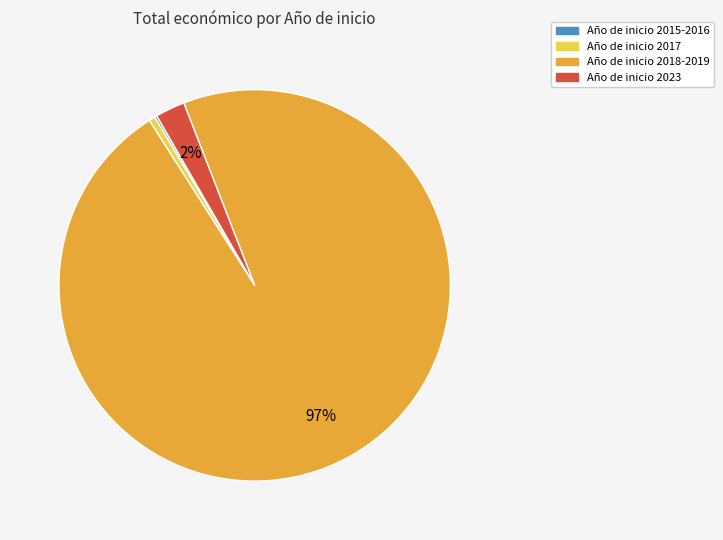

To the nearest percent, what is the average slice percentage?

25%